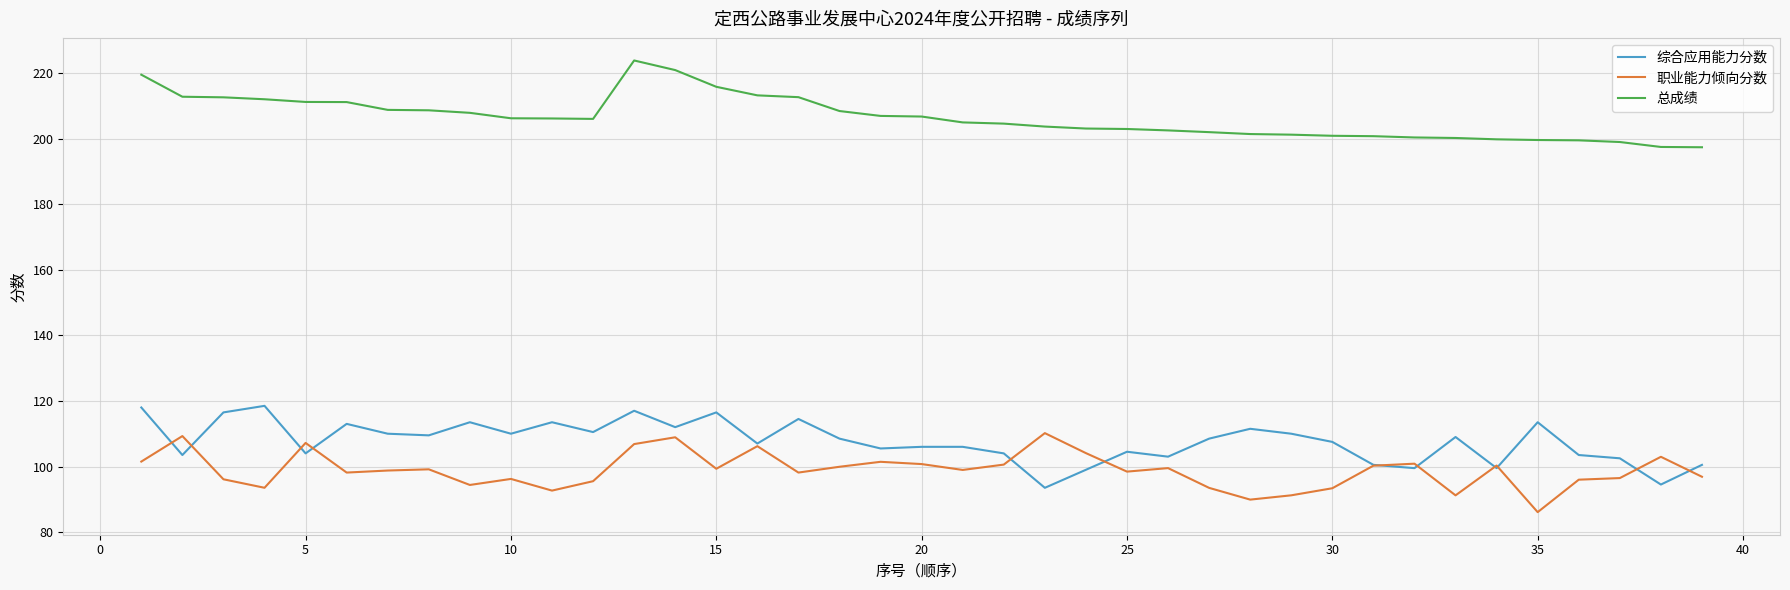

Which series has the largest total across all categories?

总成绩